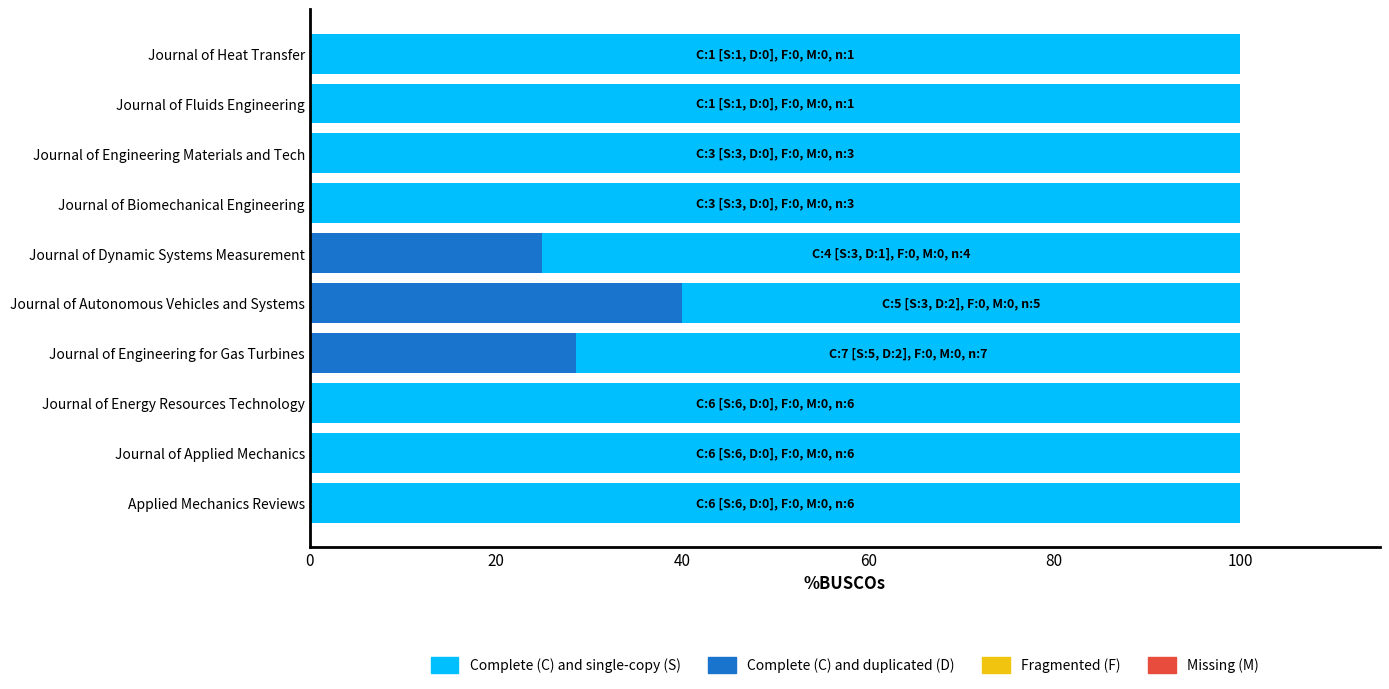

How many data points does each series have?

10